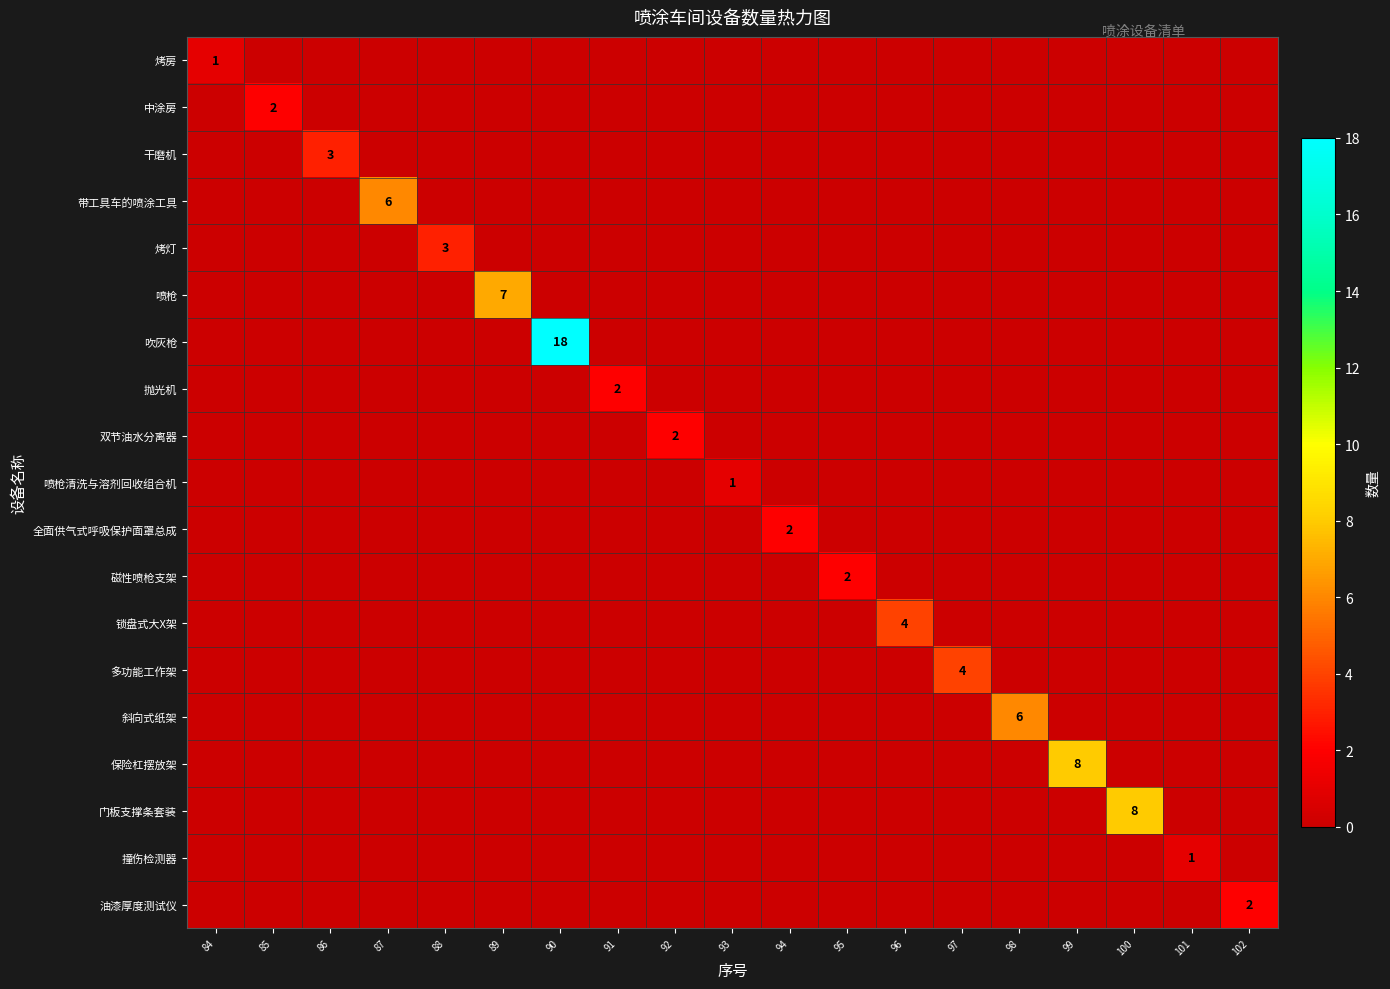

What is the sum of all 吹灰枪 values?

18